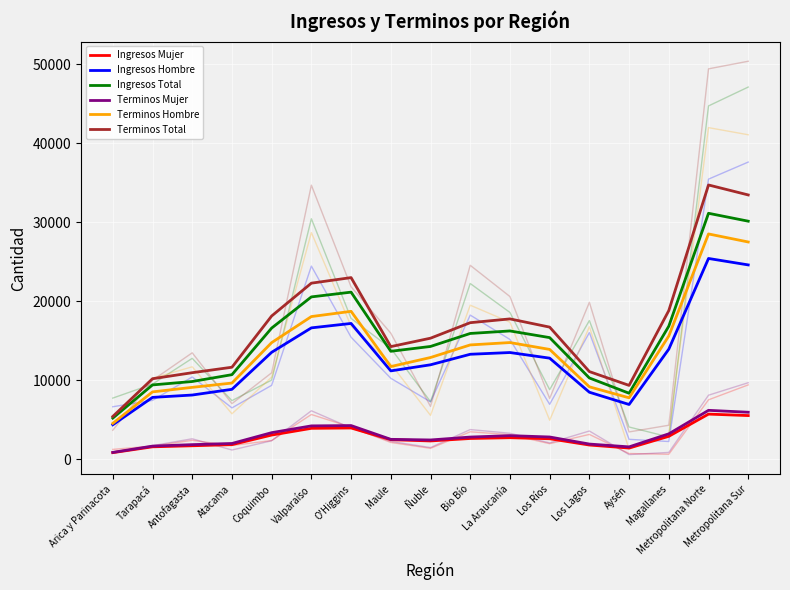

Which category has the lowest value across all series?

Arica y Parinacota